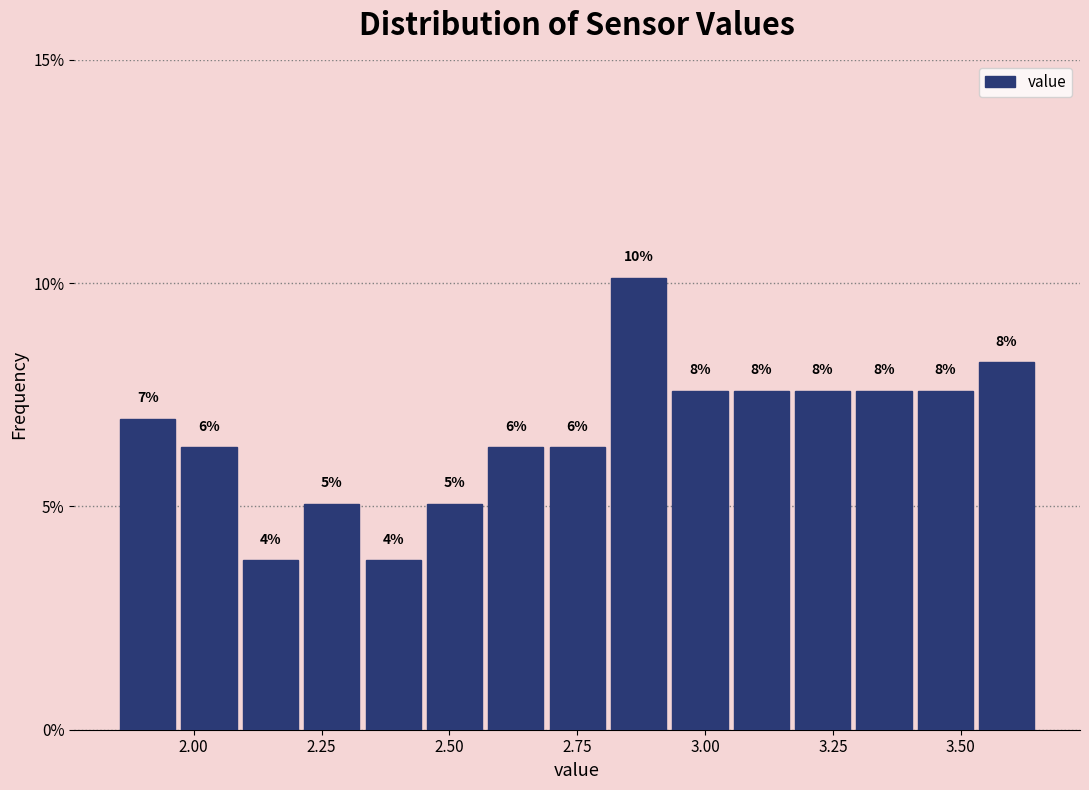

Around what value on the x-axis is the tallest bar? Give the approximate position of its centre, as read against the axis.

2.85